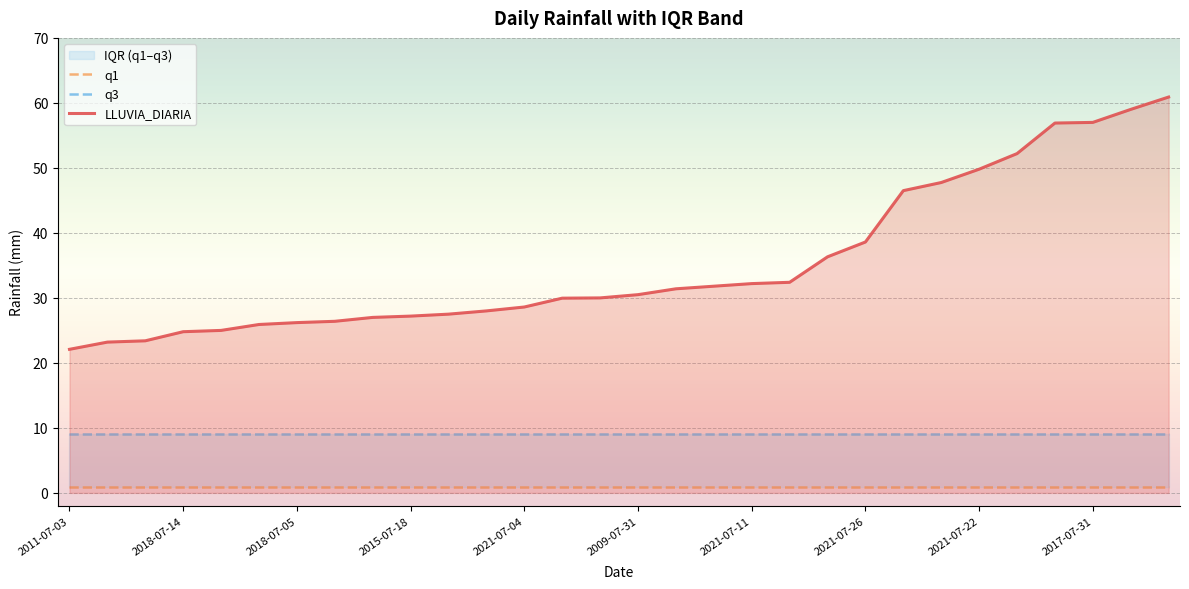

At which label does q3 reach its peak?

2011-07-03